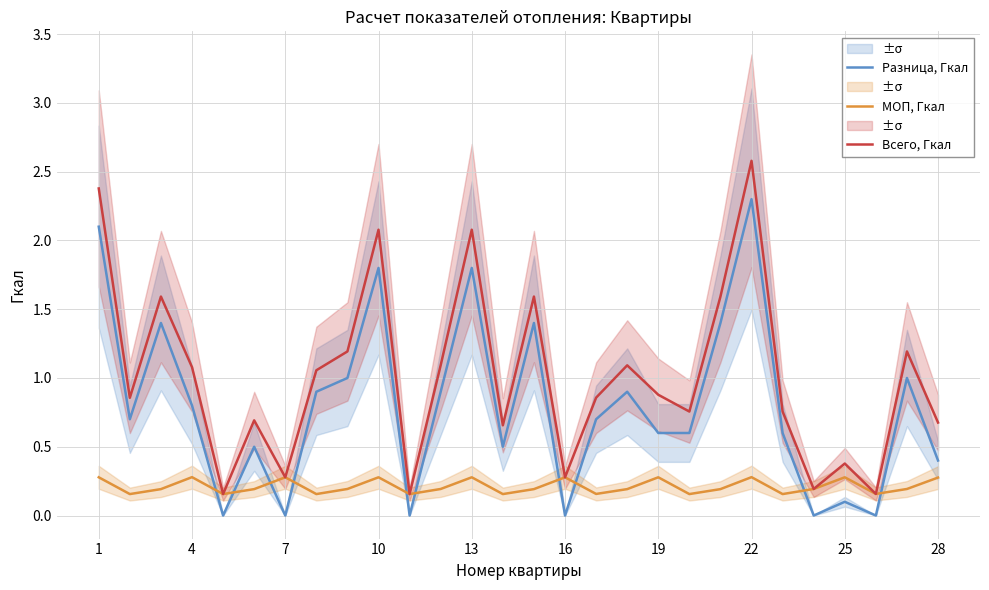

Is the value of МОП, Гкал at 26 greater than the value of Разница, Гкал at 25?

No